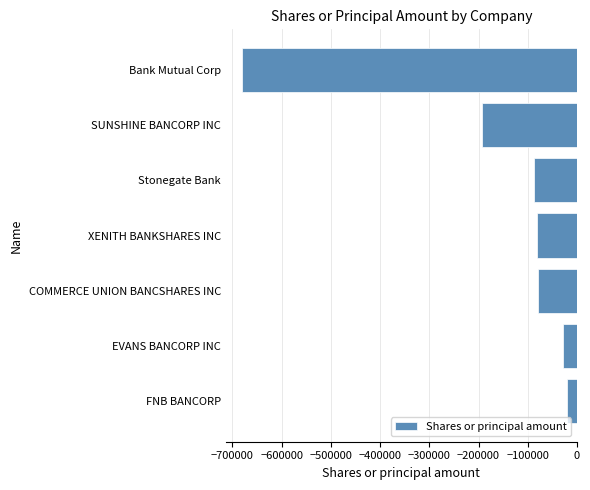

What is the change in value from Stonegate Bank to Bank Mutual Corp?

-592310